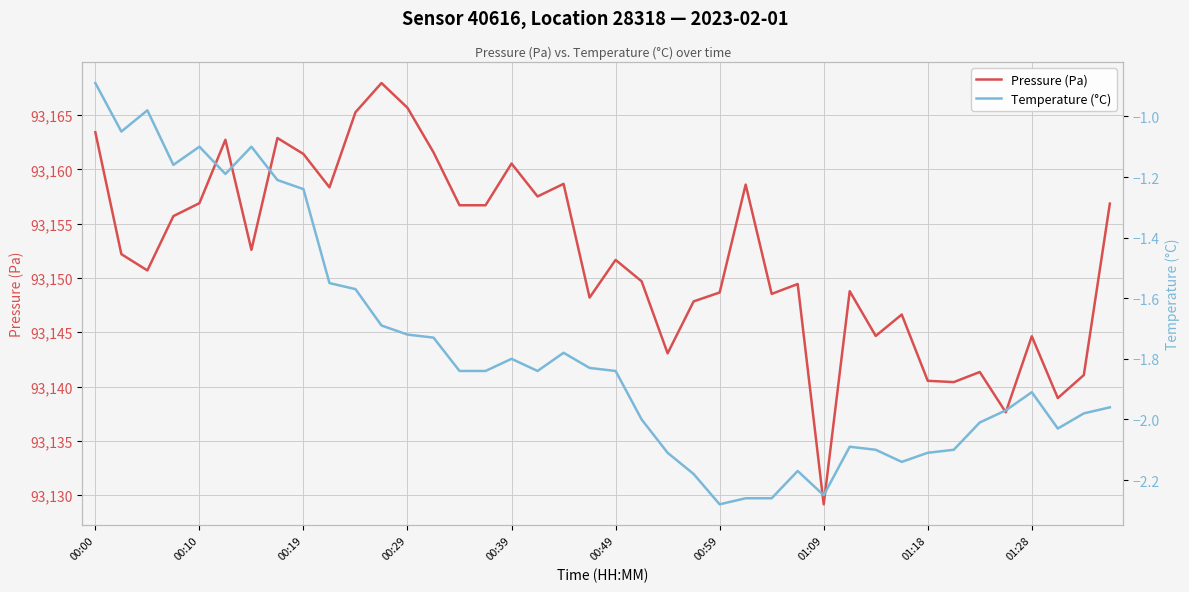

At which category is the sum across all series the highest?

11